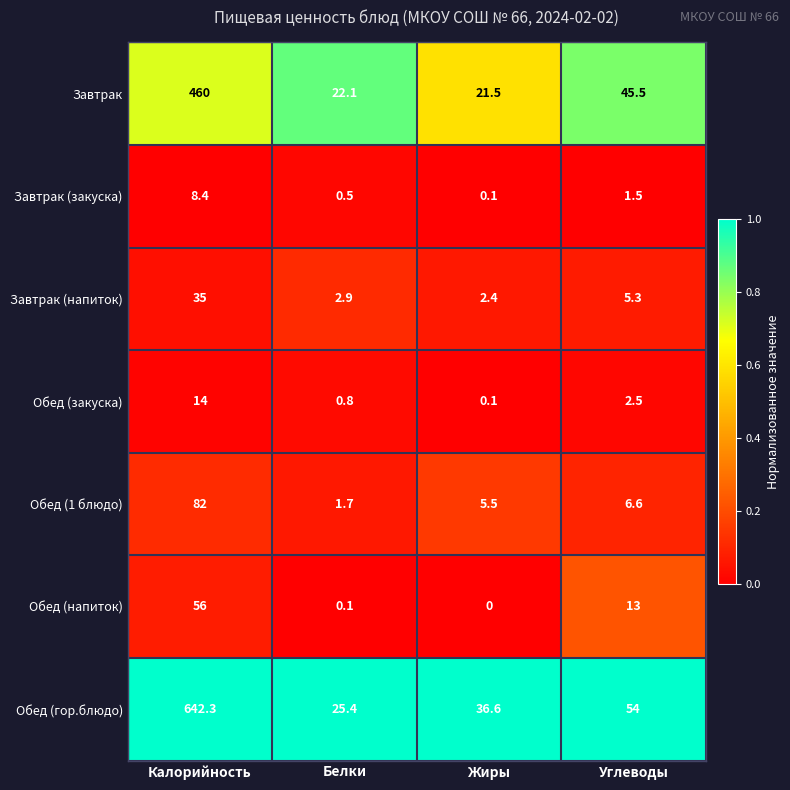

How many distinct data groups are displayed?

7